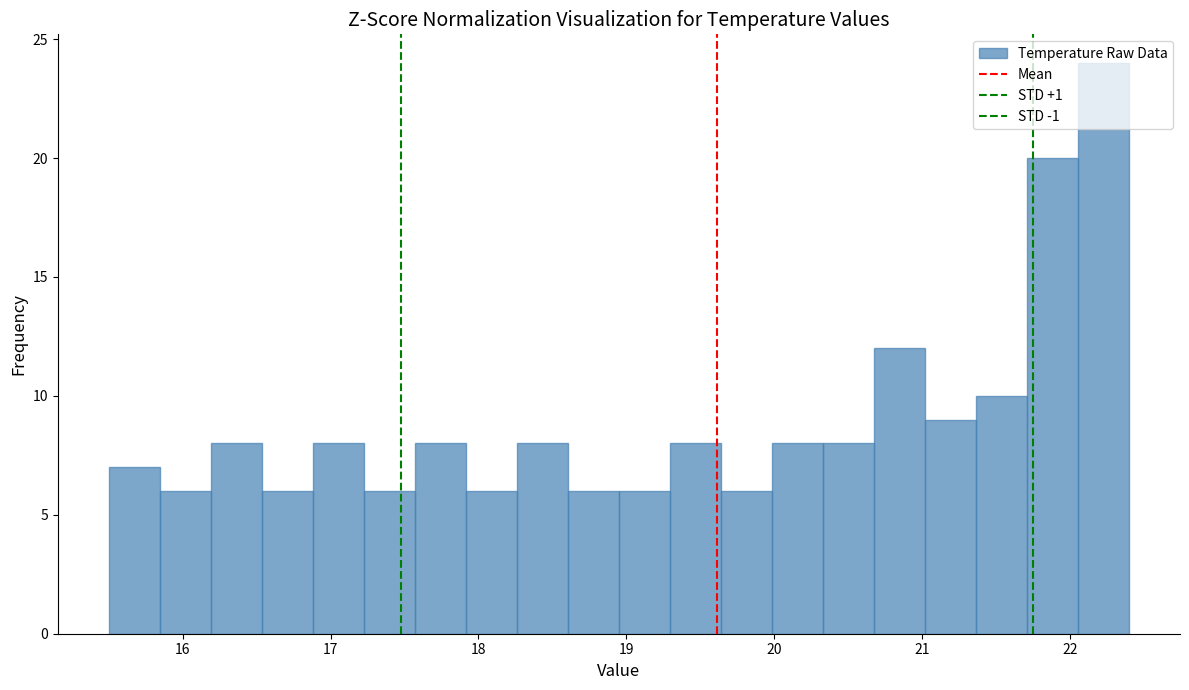

Around what value on the x-axis is the tallest bar? Give the approximate position of its centre, as read against the axis.

22.2